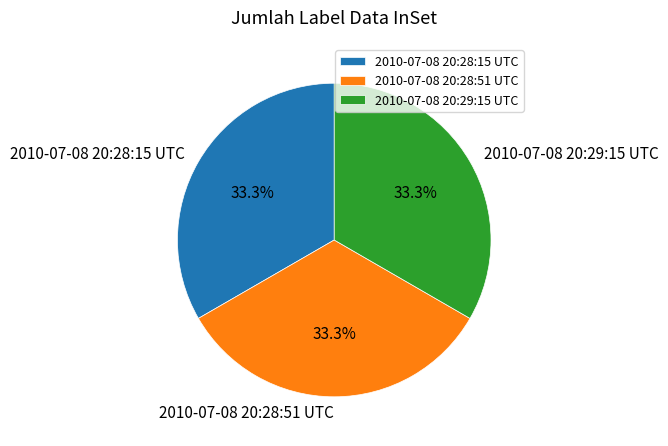

To the nearest percent, what is the average slice percentage?

33%